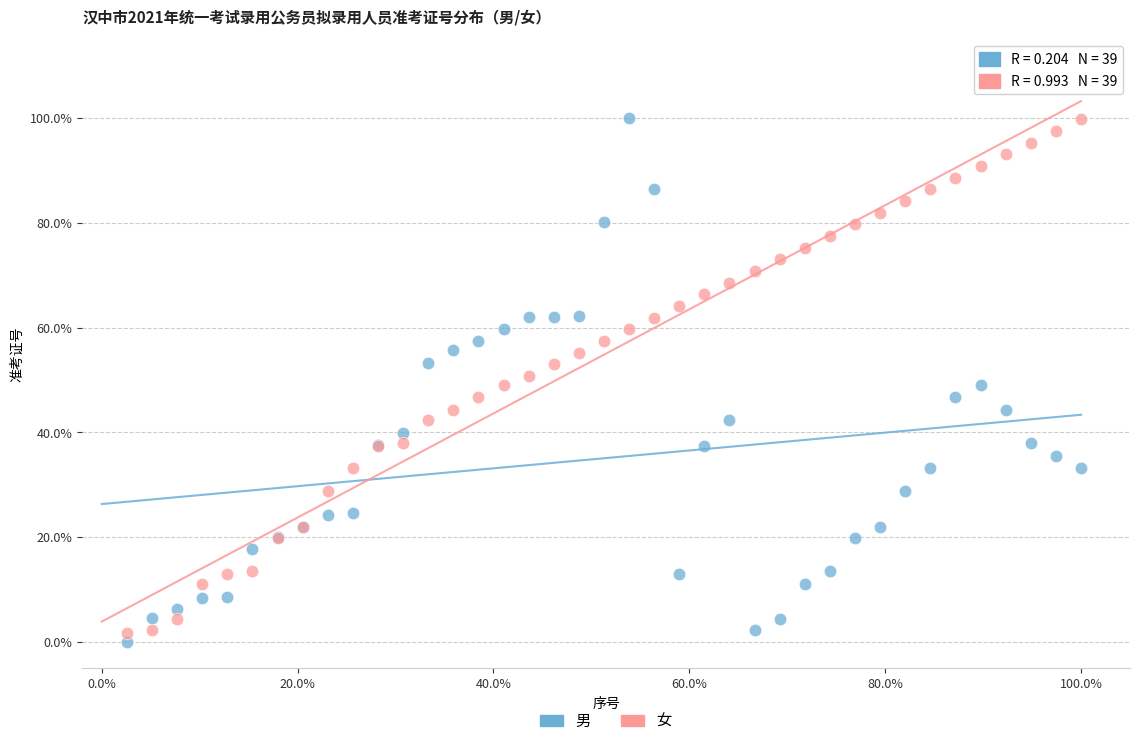

What are all the series names shown in the legend?

男, 女